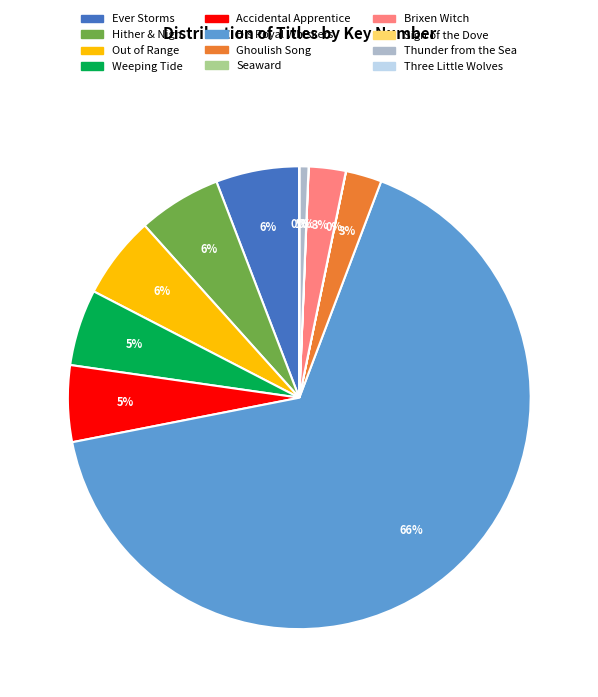

What percentage is the Thunder from the Sea slice, to the nearest percent?

1%